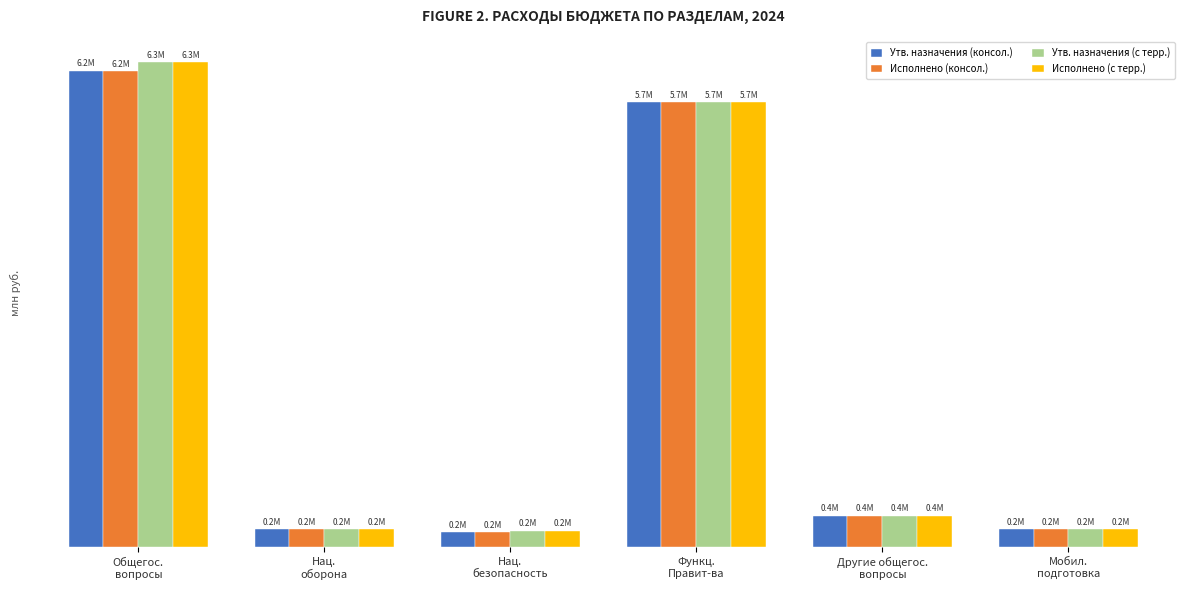

What is the label of the 1st bar from the right?

Мобил.
подготовка